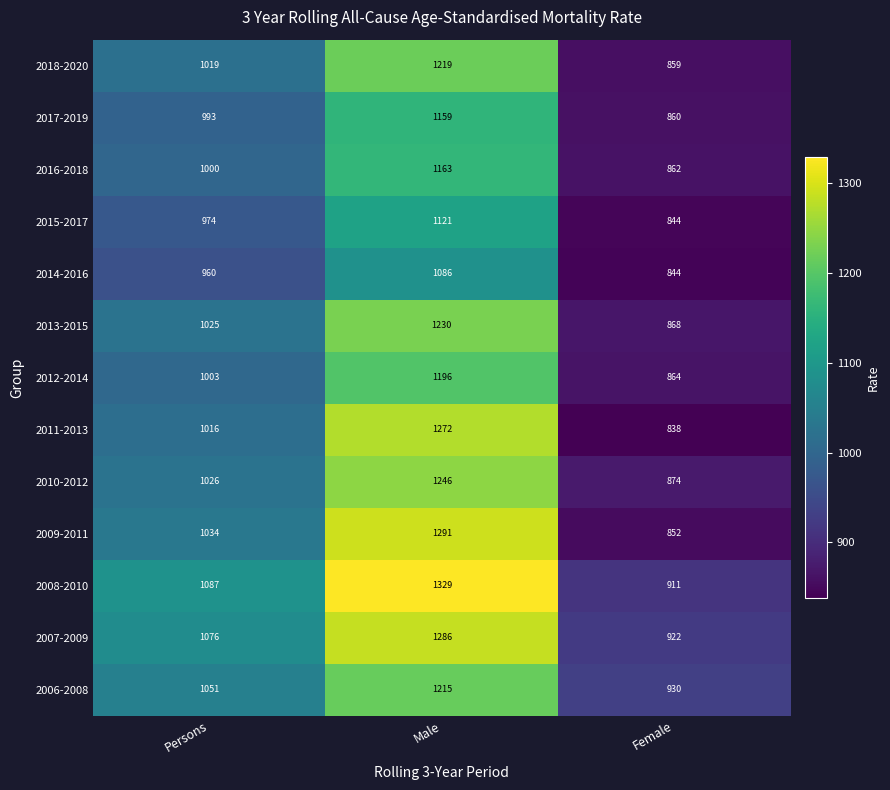

Rank the series by their maximum value, from lowest to highest.

2014-2016, 2015-2017, 2017-2019, 2016-2018, 2012-2014, 2006-2008, 2018-2020, 2013-2015, 2010-2012, 2011-2013, 2007-2009, 2009-2011, 2008-2010